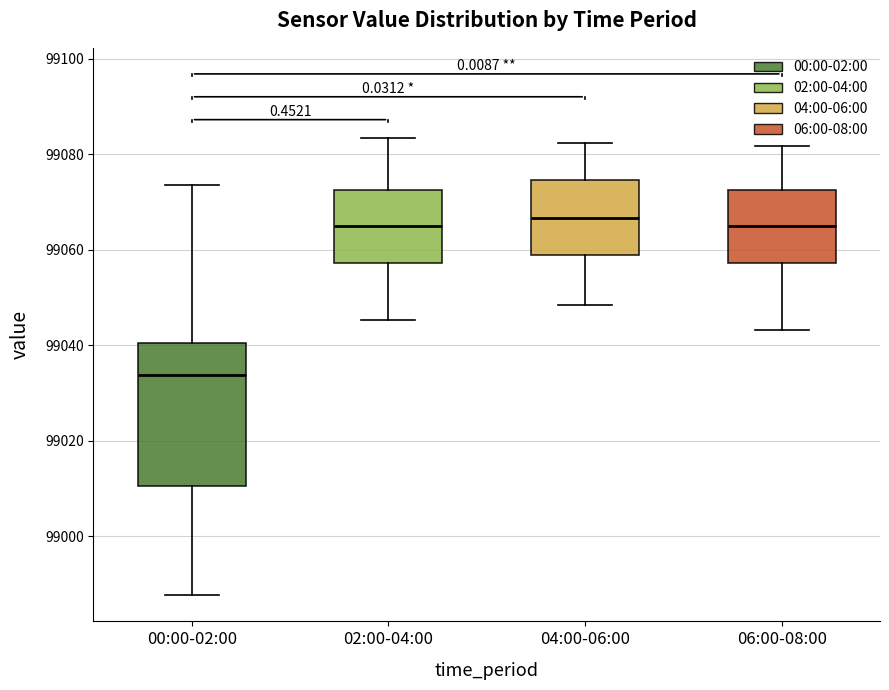

Where is the lower edge of the box for 04:00-06:00 on the y-axis? The values are not printed on the chart, so give them approximately, as read against the axis.

99058